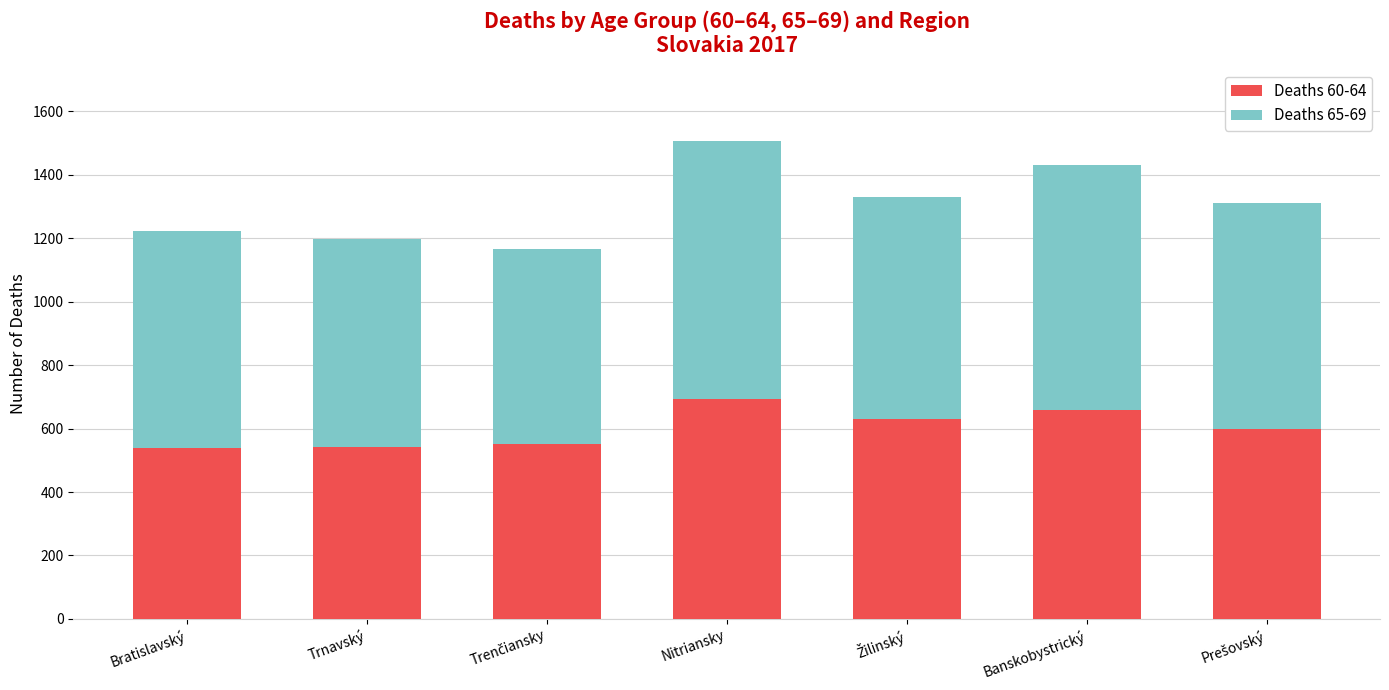

The value of Deaths 60-64 at Trnavský is 543. True or false?

True